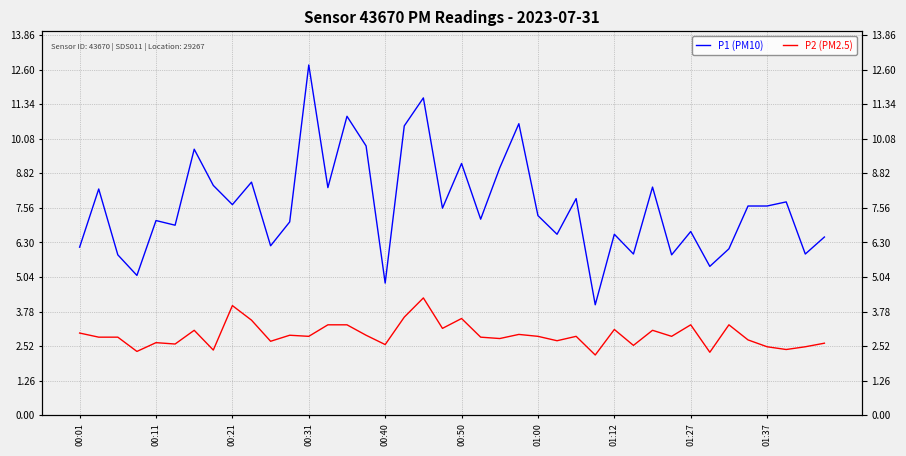

What is the lowest value of the P1 (PM10) series?

4.0